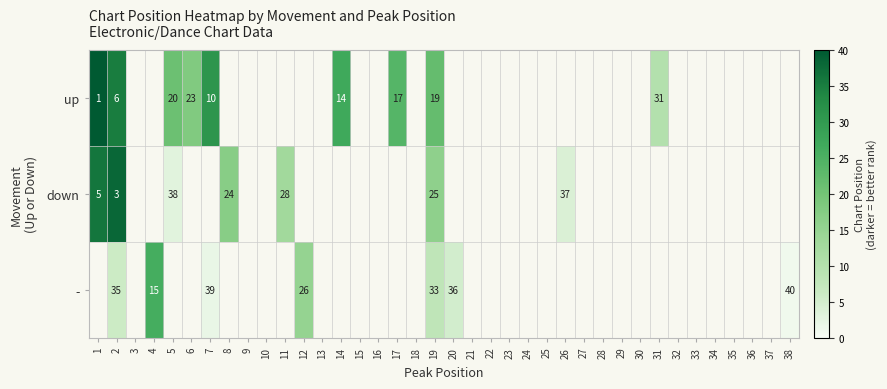

The up series shows 31 at 31. True or false?

True